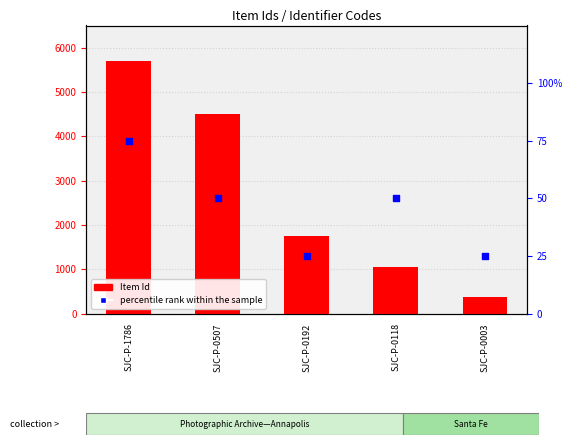

Which series contains the highest Y value?

Item Id